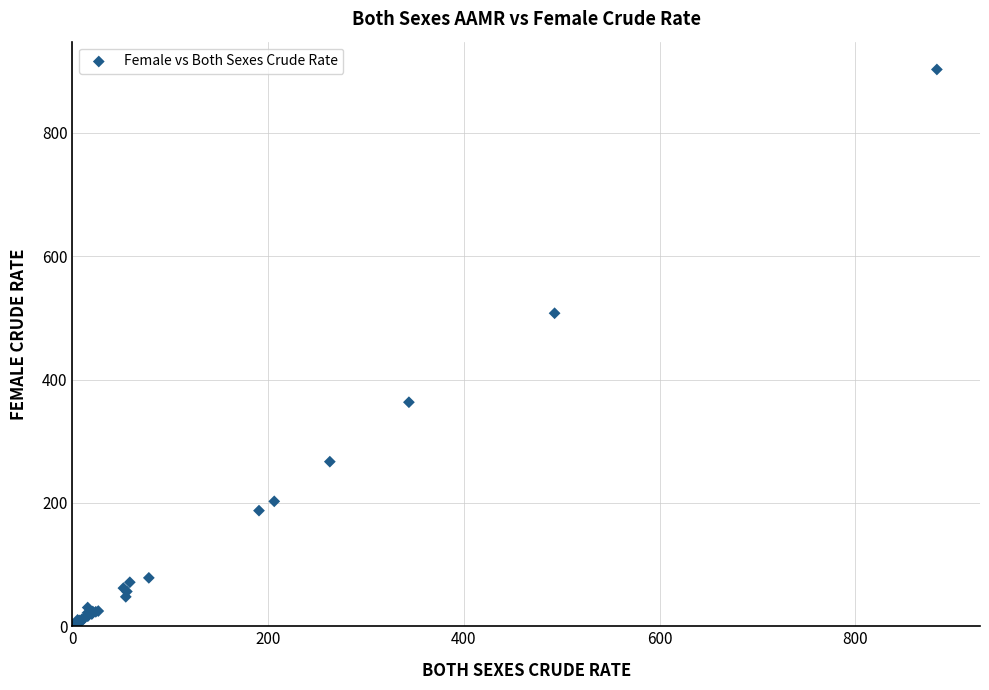

What Y value in the scatter plot is closest to 452?

507.6